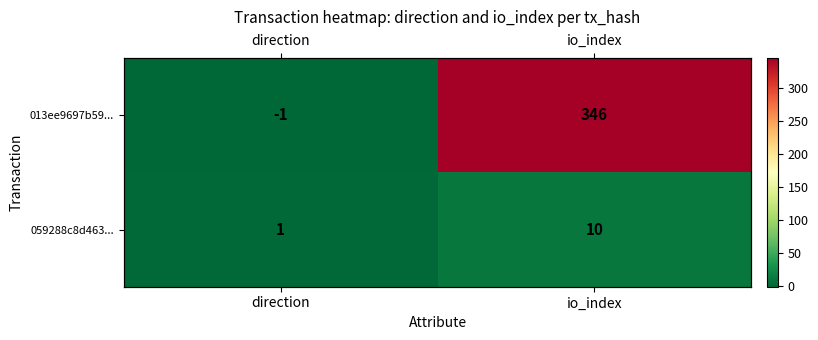

What is the difference between the maximum and minimum values in the 013ee9697b59... series?

347